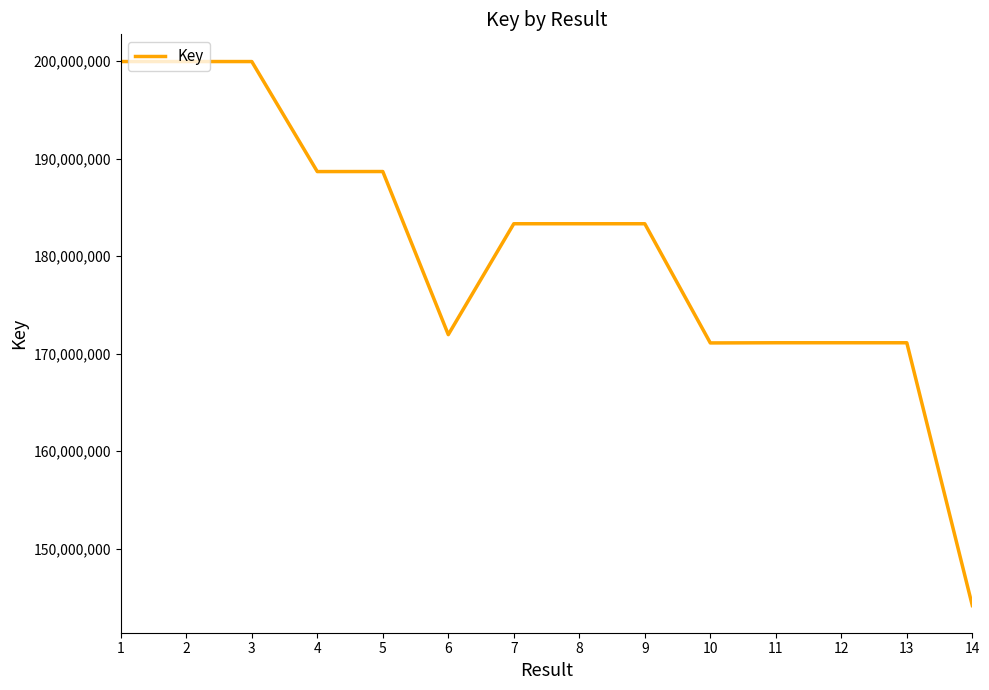

What is the maximum value shown in the chart?

199957032